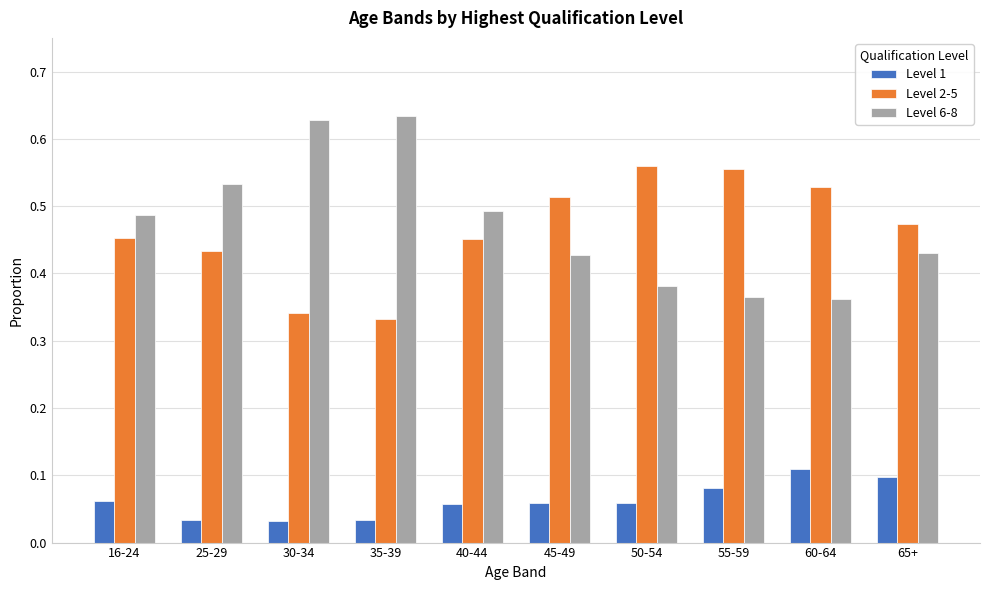

What is the sum of all Level 2-5 values?

4.6